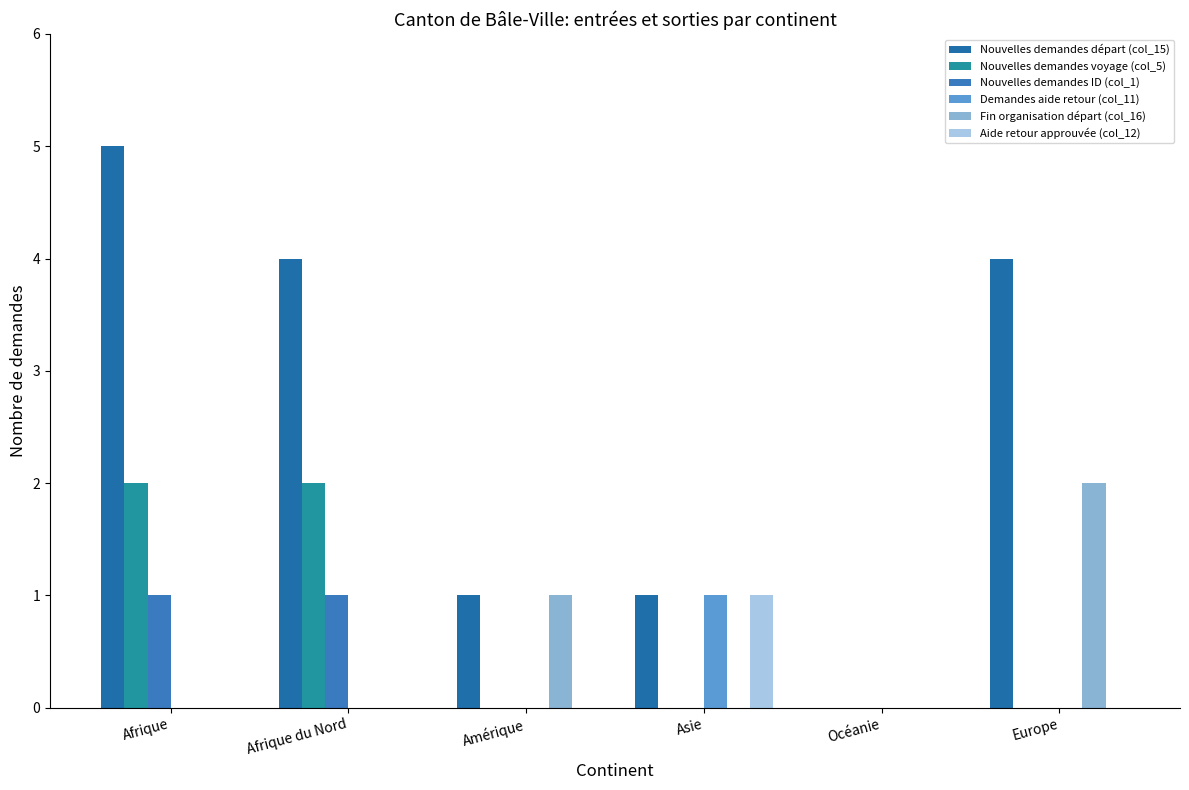

Rank the categories by Demandes aide retour (col_11) value from highest to lowest.

Asie, Afrique, Afrique du Nord, Amérique, Océanie, Europe